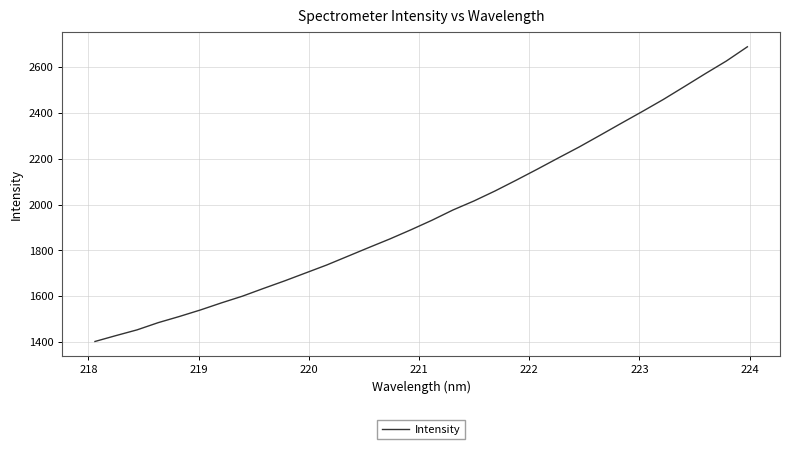

What is the greatest value displayed?

2689.4